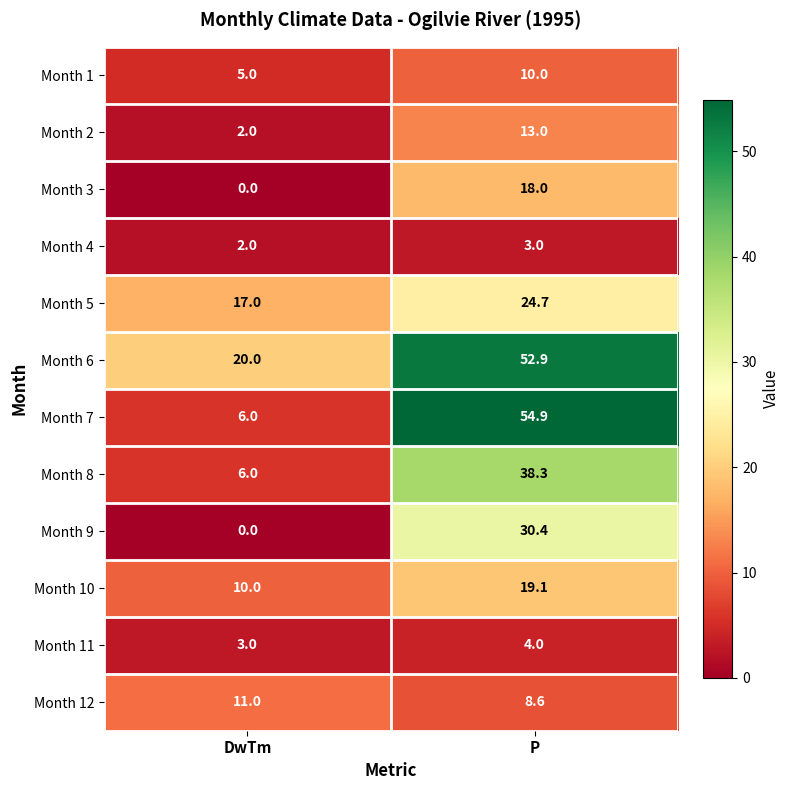

What is the sum of the Month 9 values at DwTm and P?

30.4